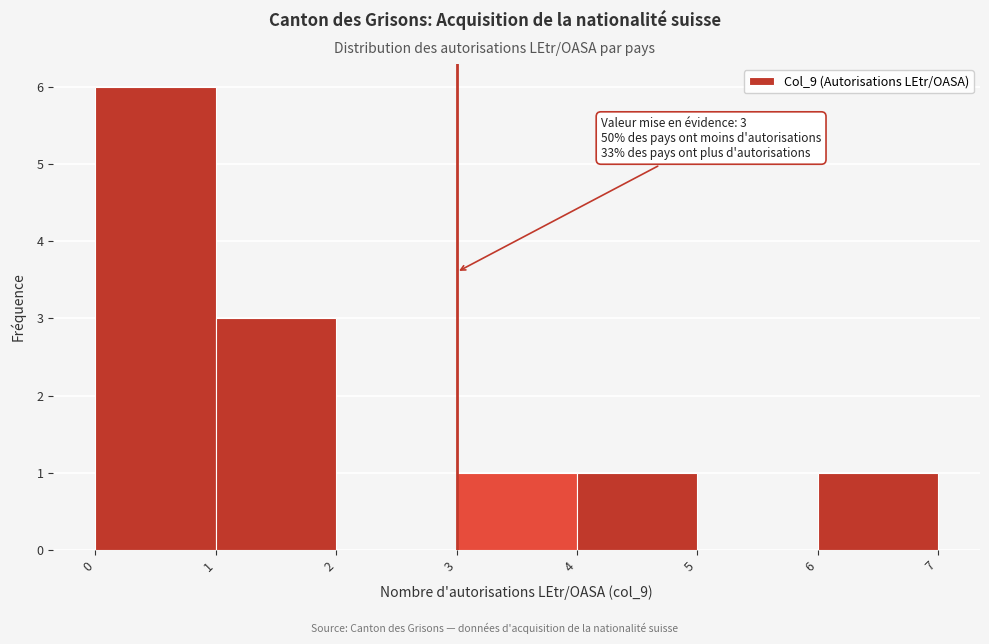

Over which range of the x-axis is the bar tallest?

0 to 1